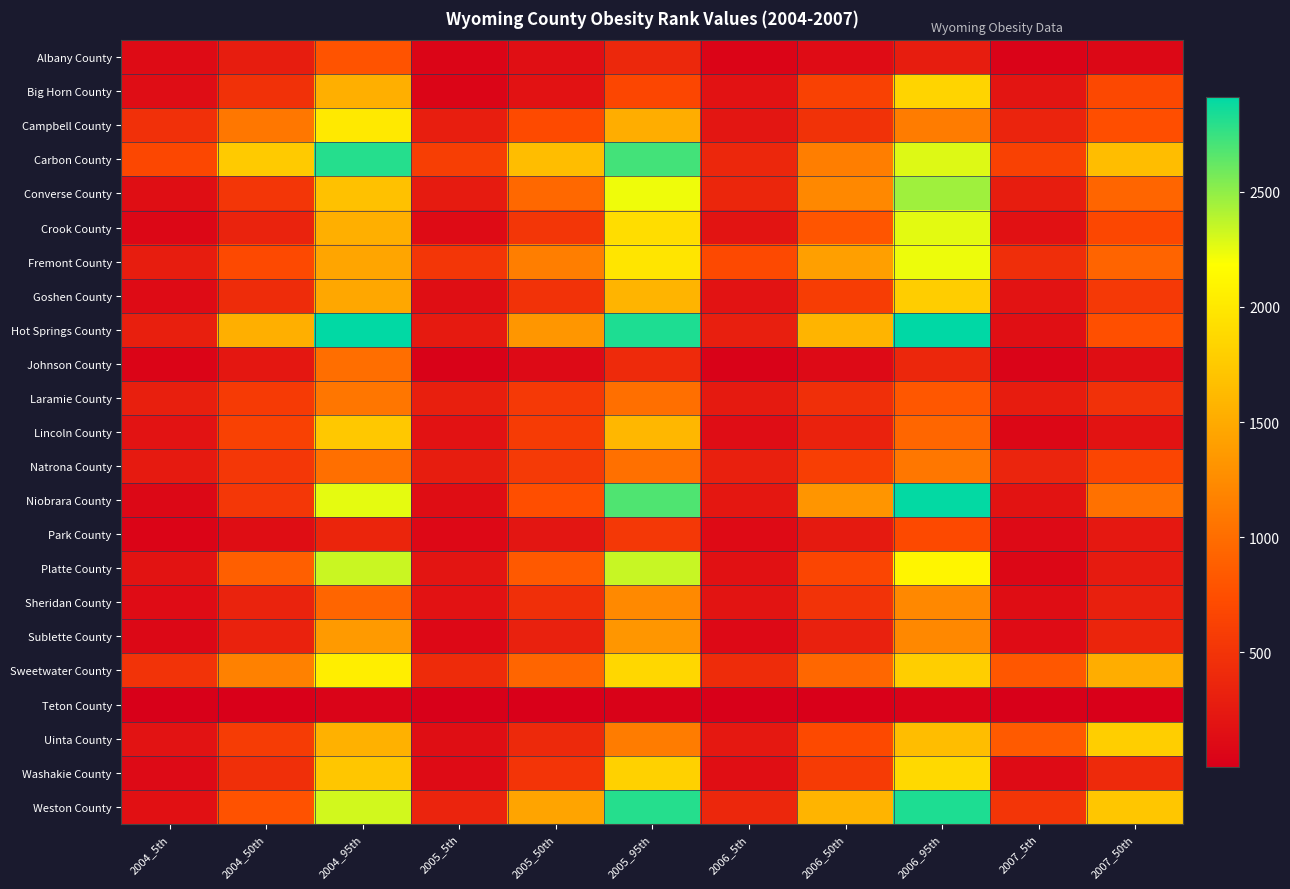

Rank the series by their maximum value, from lowest to highest.

Teton County, Park County, Albany County, Johnson County, Laramie County, Natrona County, Sheridan County, Sublette County, Lincoln County, Goshen County, Uinta County, Big Horn County, Washakie County, Campbell County, Sweetwater County, Fremont County, Crook County, Platte County, Converse County, Carbon County, Weston County, Niobrara County, Hot Springs County